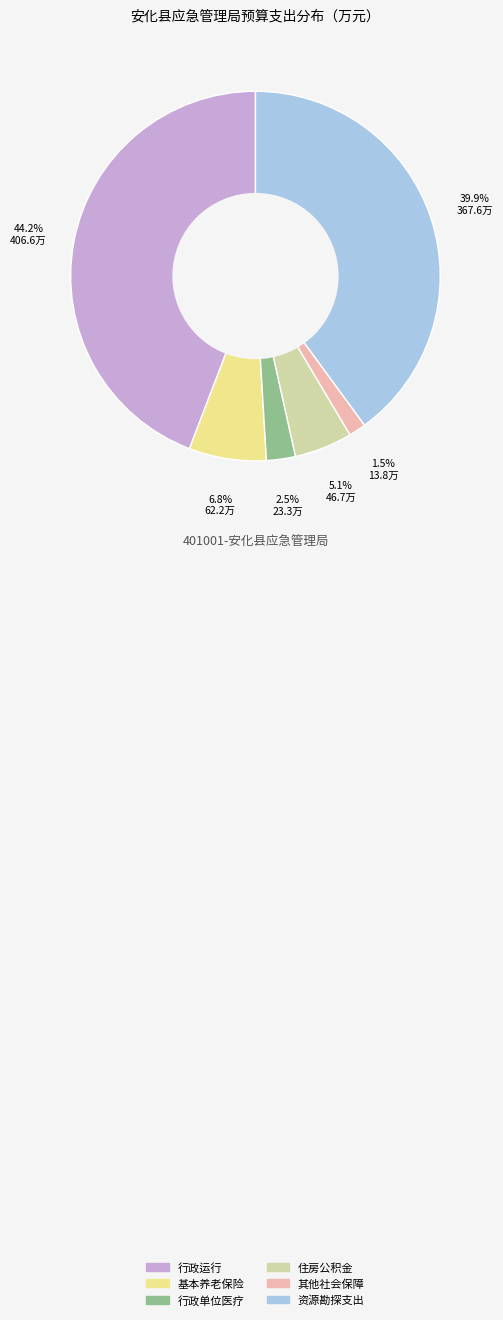

Is there any slice that represents more than half of the pie?

No